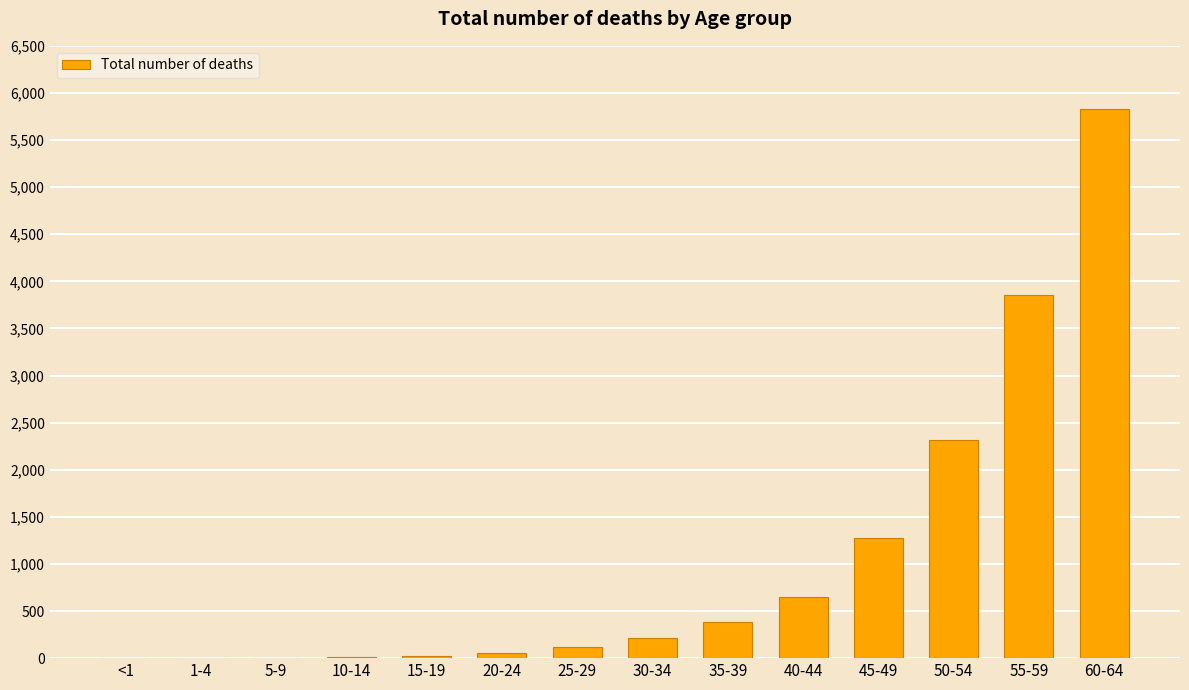

Is it true that the value at 55-59 is 3852?

True